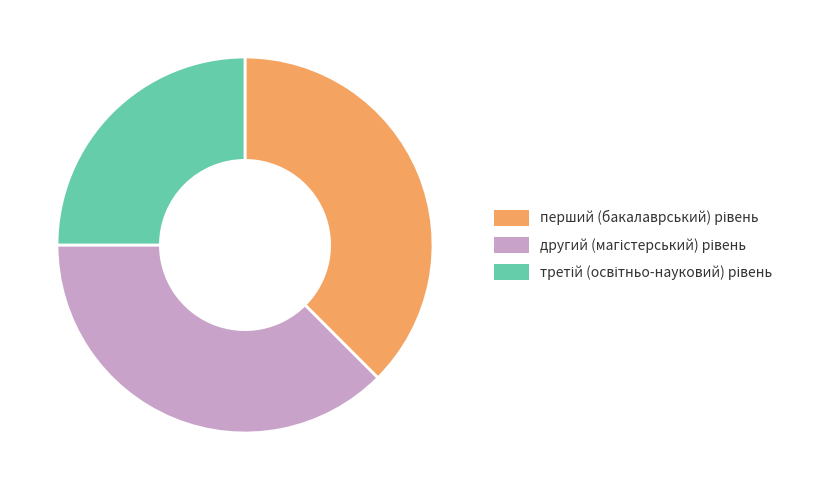

Is there a majority slice in this chart?

No